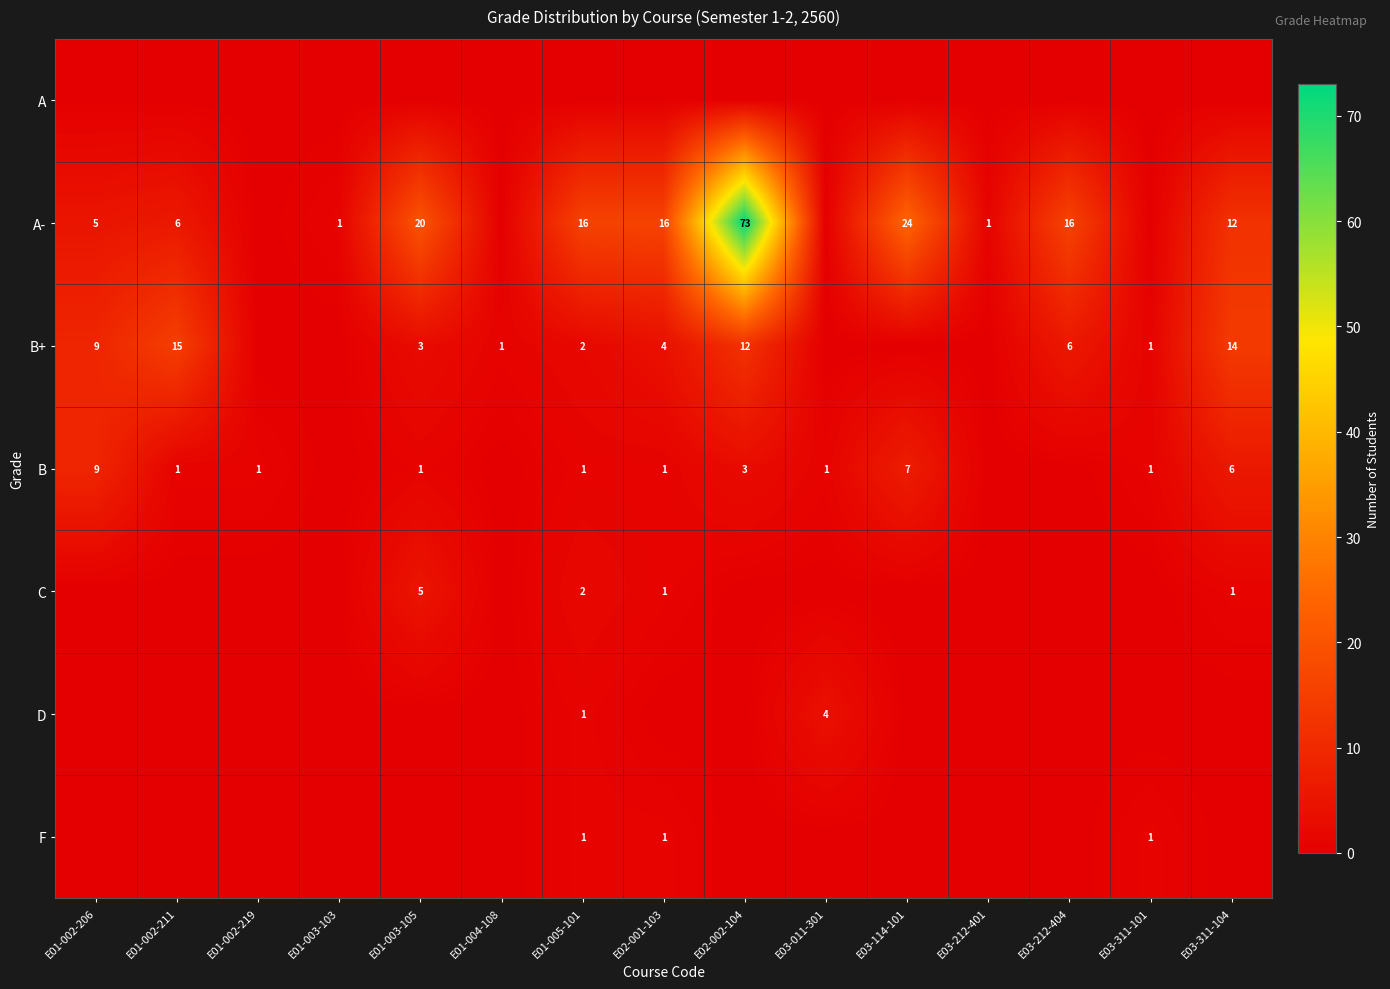

The A- series shows 16 at E01-005-101. True or false?

True